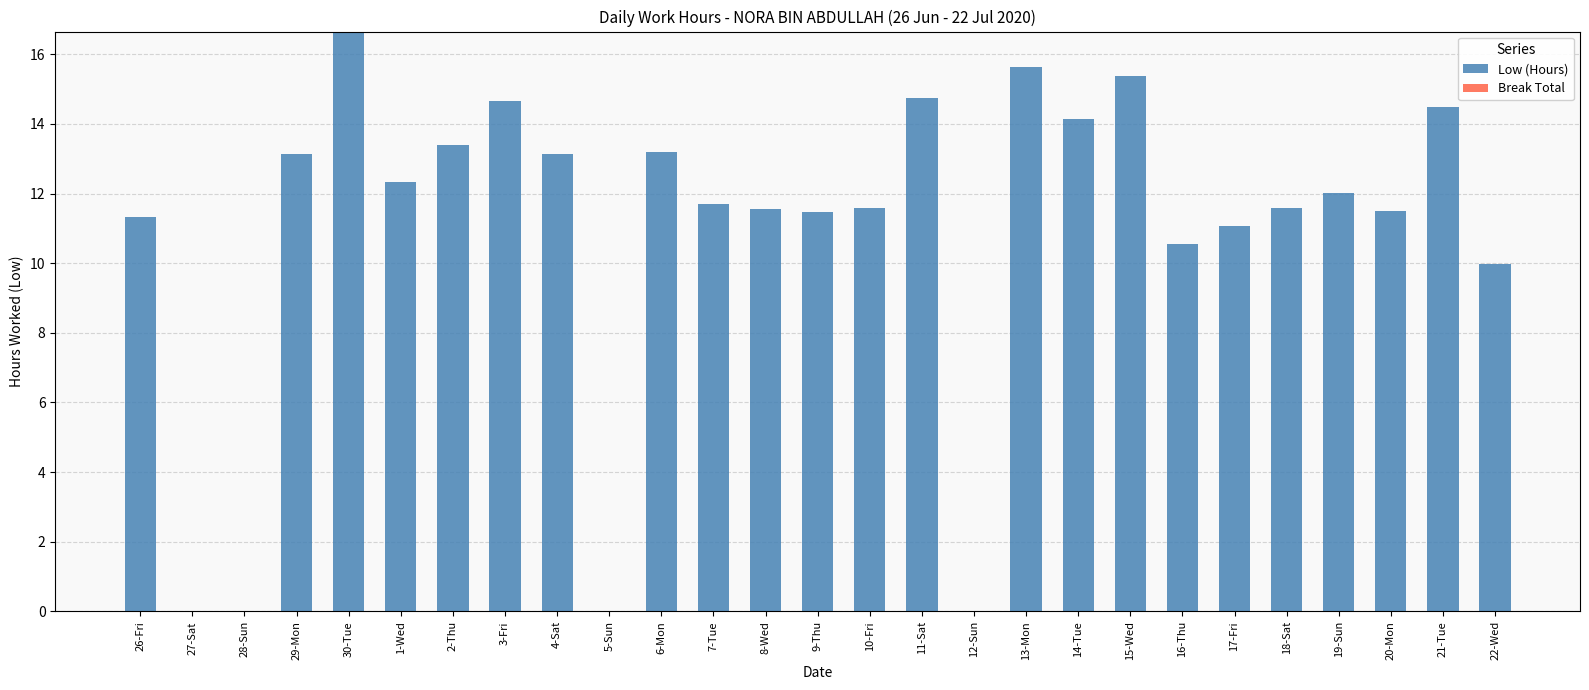

True or false: the data shows 11.5 at 9-Thu.

True